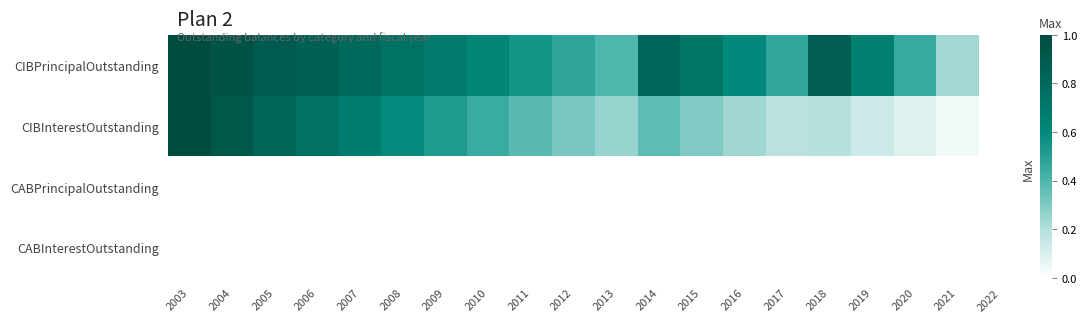

Which category has the lowest value across all series?

2022